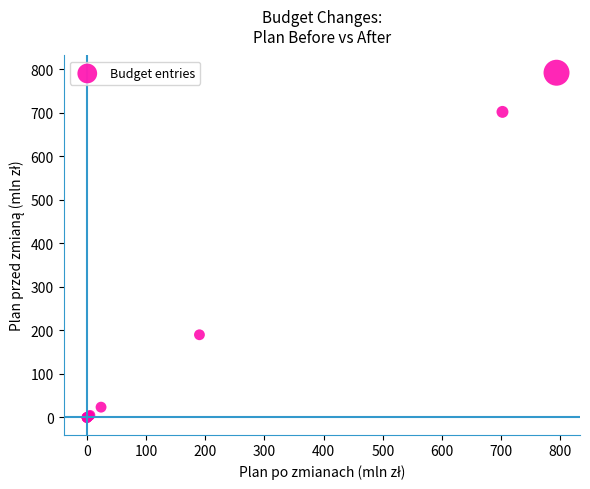

What Y value in the scatter plot is closest to 396?

190.0